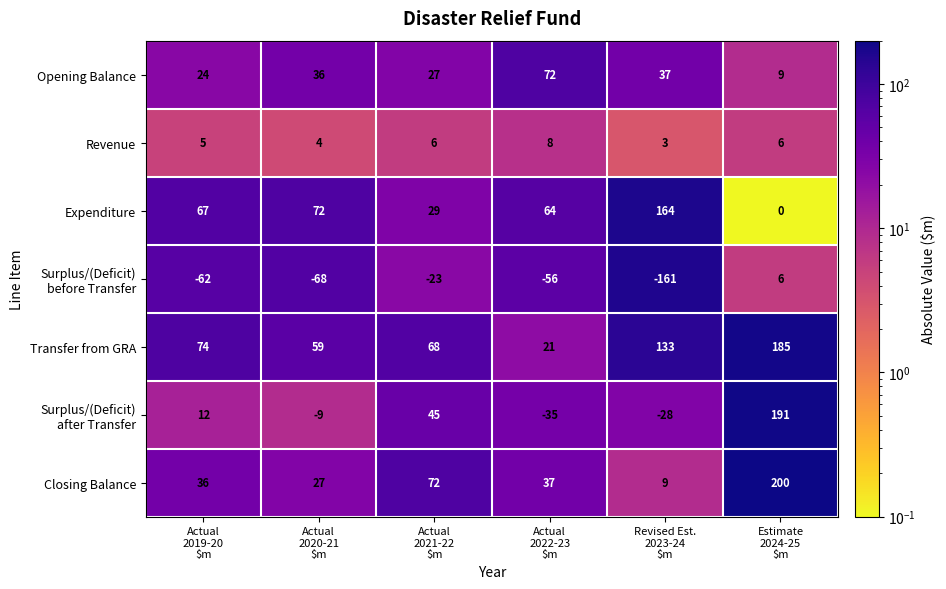

What is the total value across all series at Actual
2019-20
$m?

156